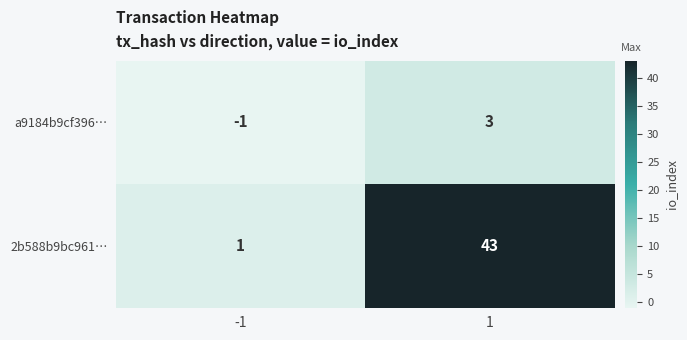

Rank the series at 1 from highest to lowest value.

2b588b9bc961…, a9184b9cf396…